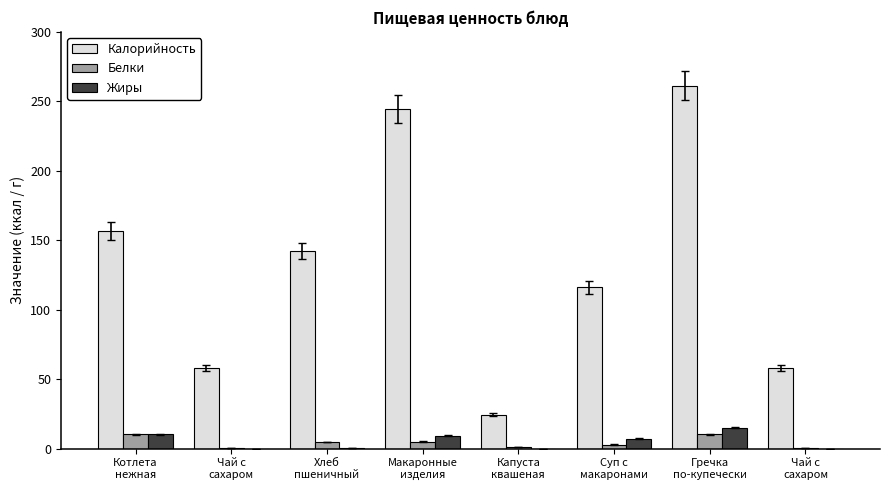

Between Суп с
макаронами and Хлеб
пшеничный, which is larger?

Хлеб
пшеничный